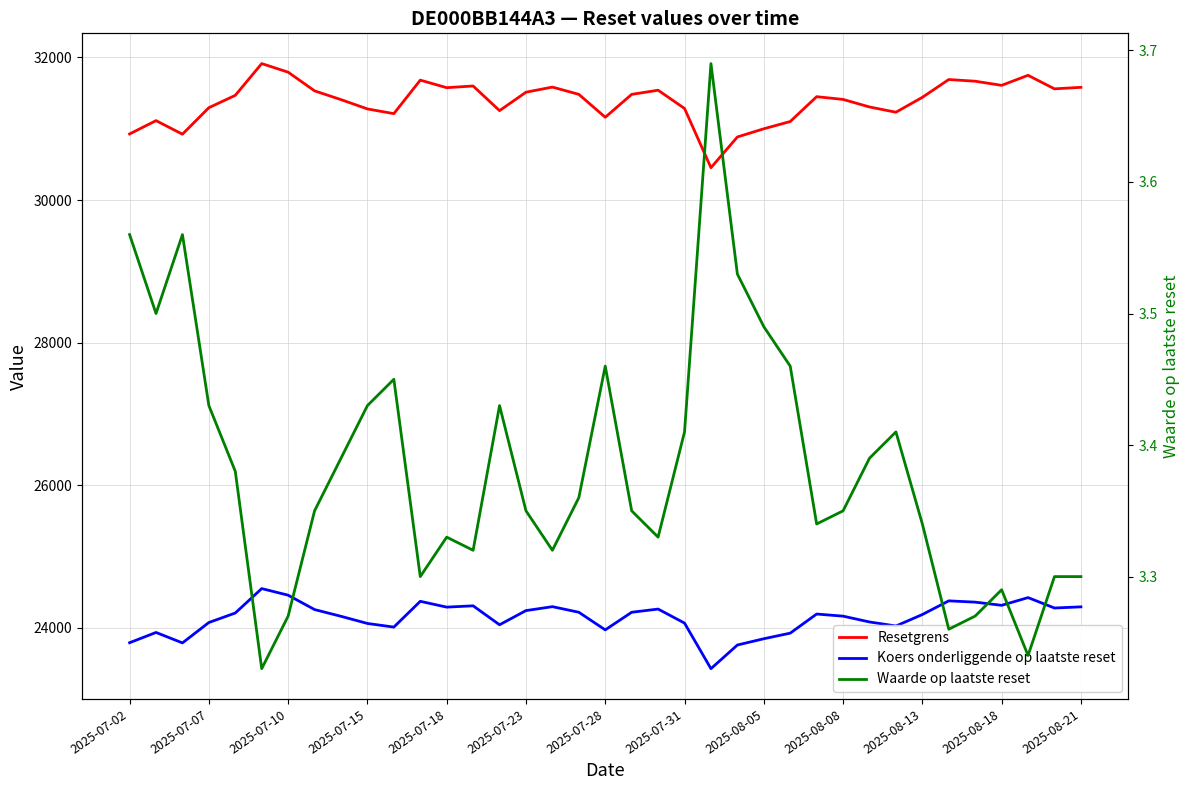

True or false: Resetgrens and Waarde op laatste reset cross at least once.

False